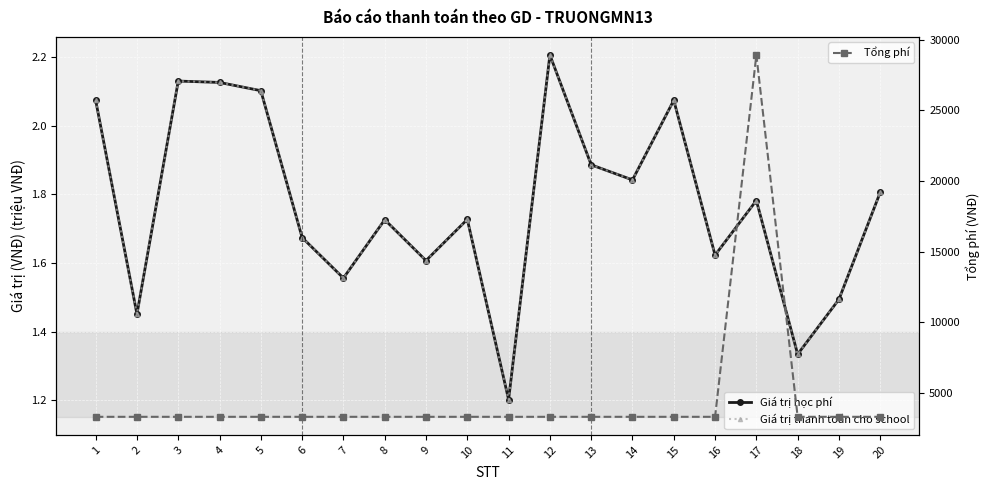

What is the total value across all series at 2?

3302.9